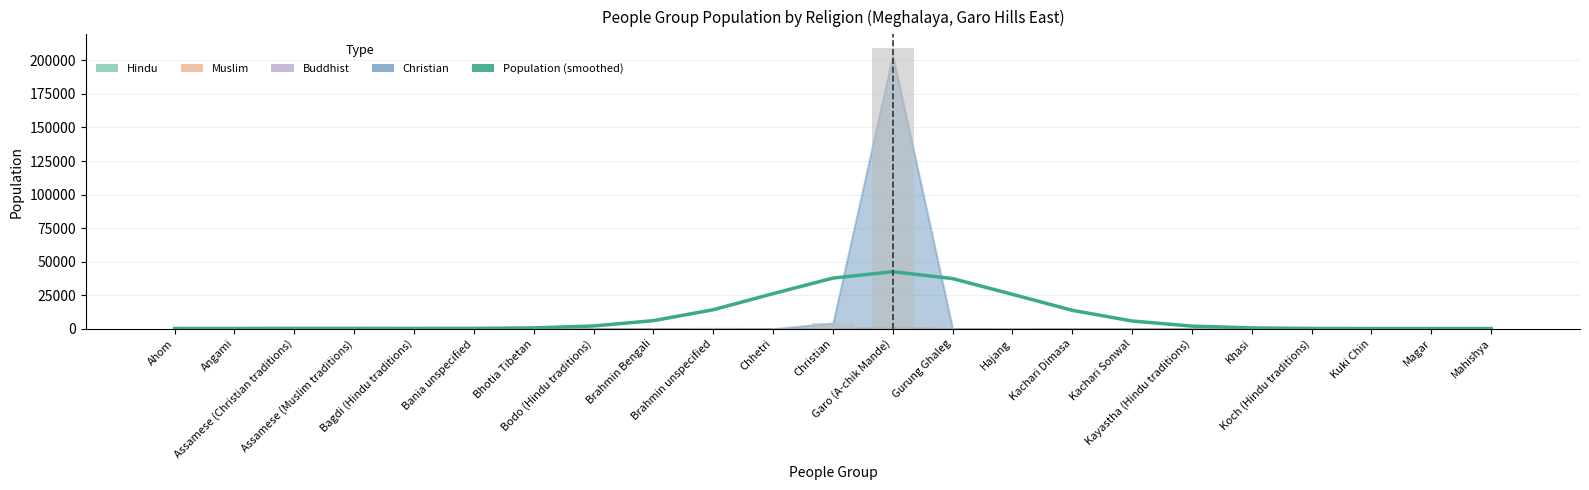

What is the greatest value displayed?

209000.0